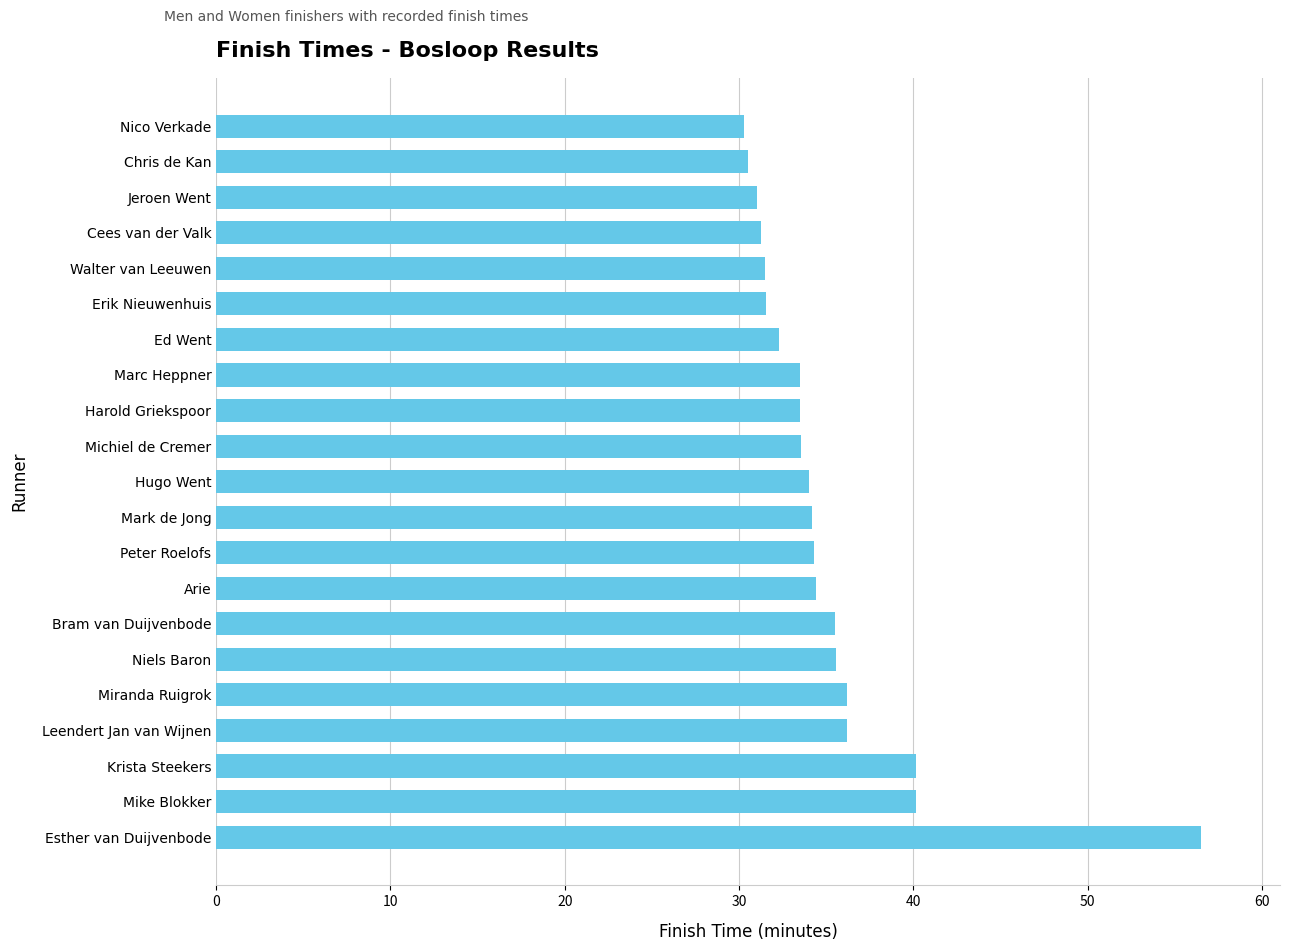

What is the greatest value displayed?

56.5